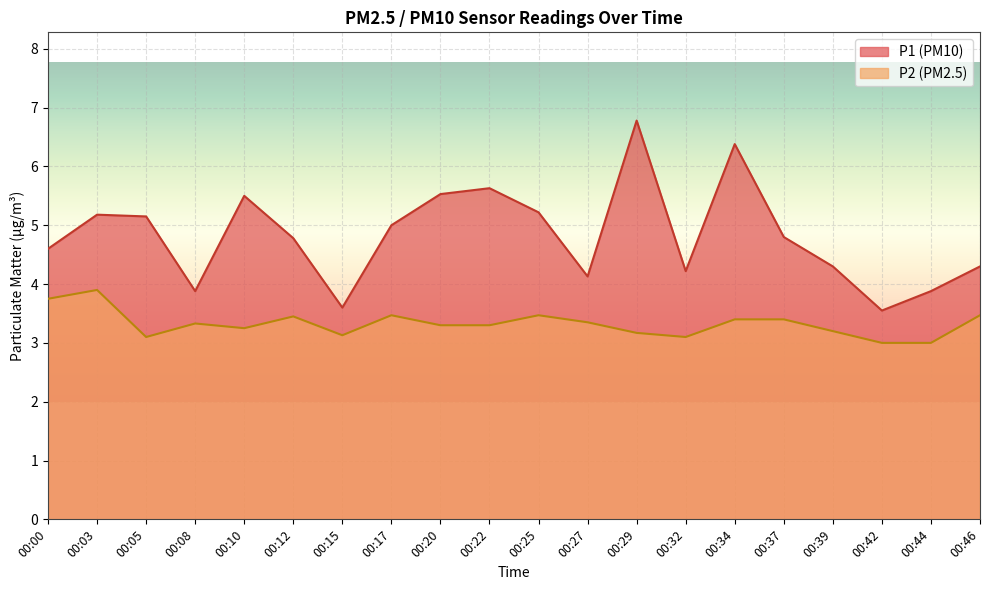

What is the value of the P2 point at the 5th from the left?

3.2